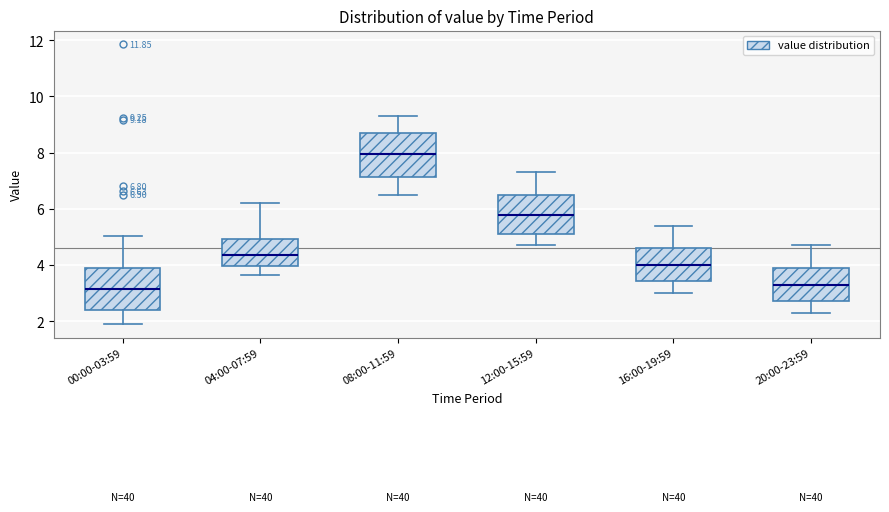

Which box's median line is the highest?

08:00-11:59